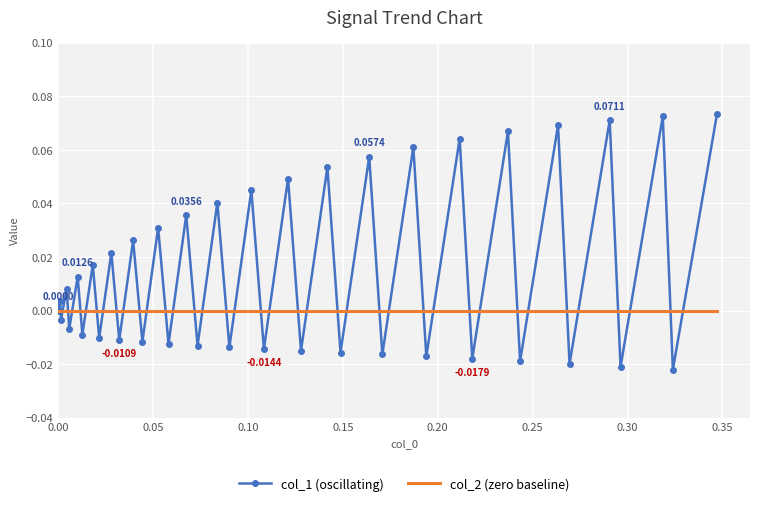

How many interior local valleys does the col_1 (oscillating) series have?

19